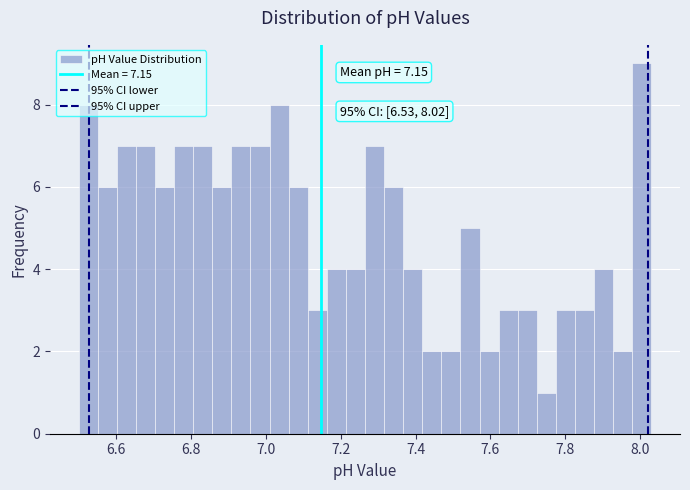

Around what value on the x-axis is the tallest bar? Give the approximate position of its centre, as read against the axis.

8.00